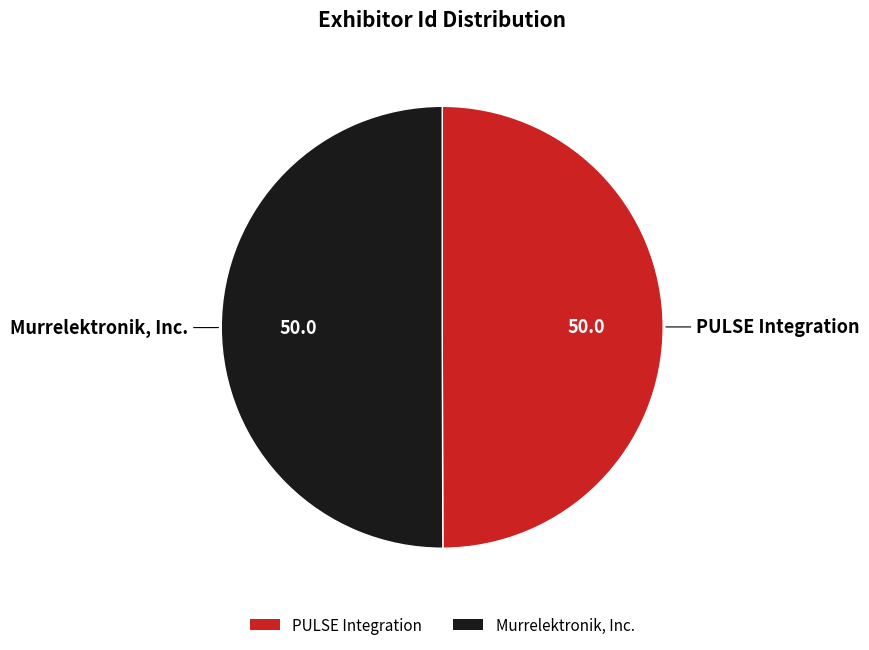

Combined, do Murrelektronik, Inc. and PULSE Integration account for over 50%?

Yes